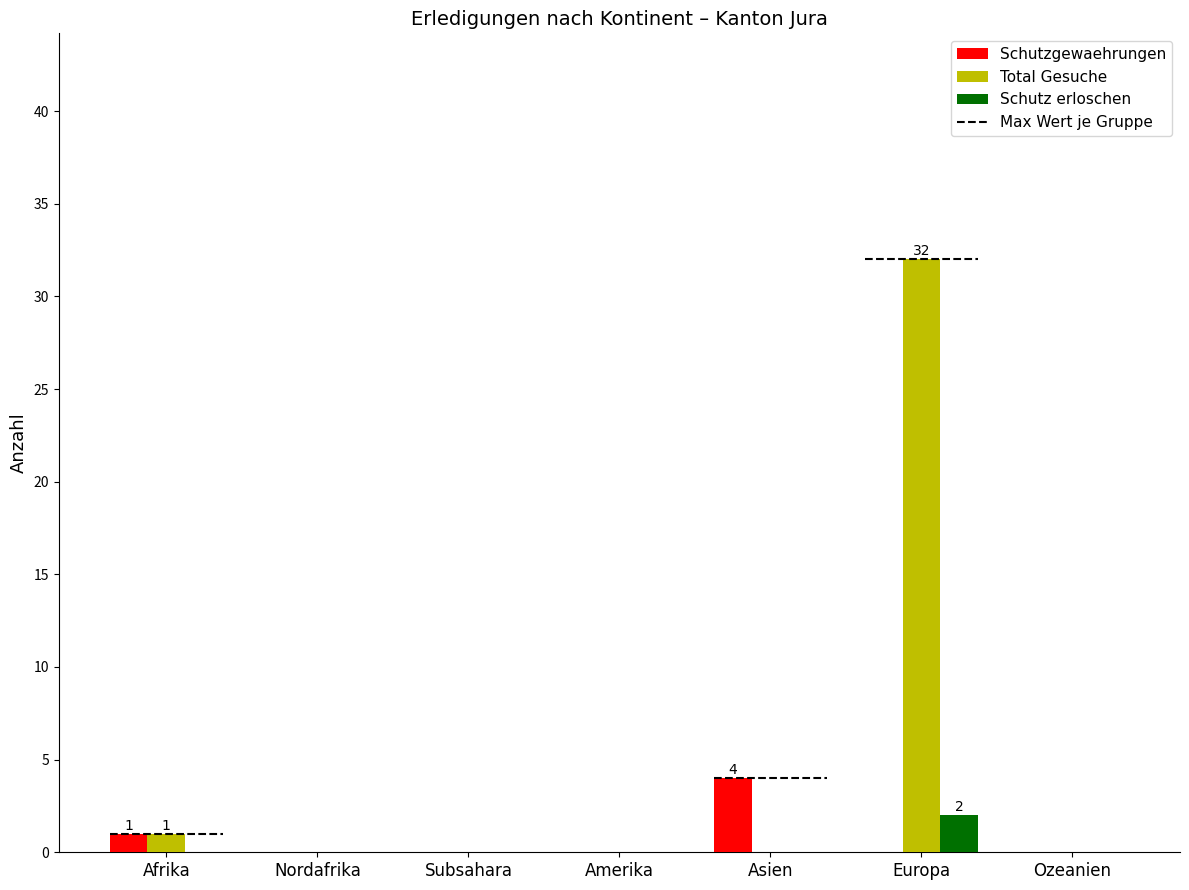

At which category is the sum across all series the highest?

Europa